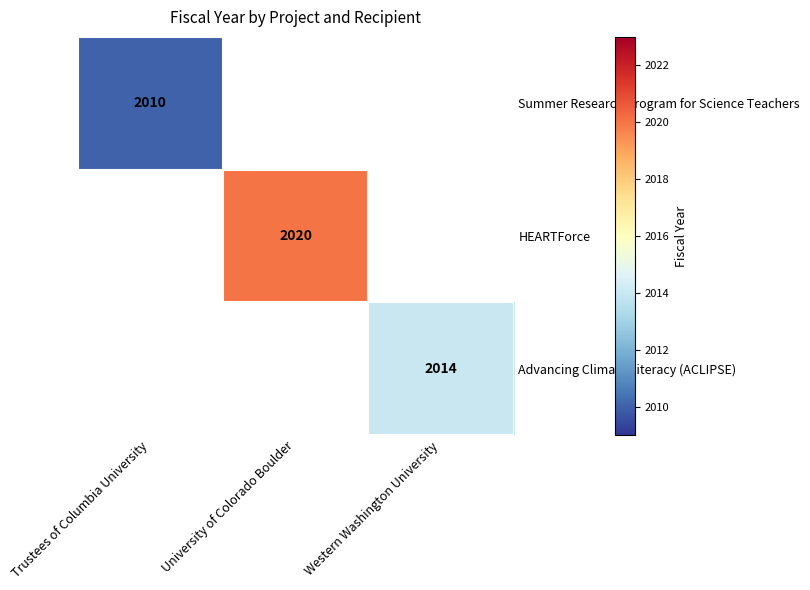

Is it true that Summer Research Program for Science Teachers equals 2010 at Trustees of Columbia University?

True